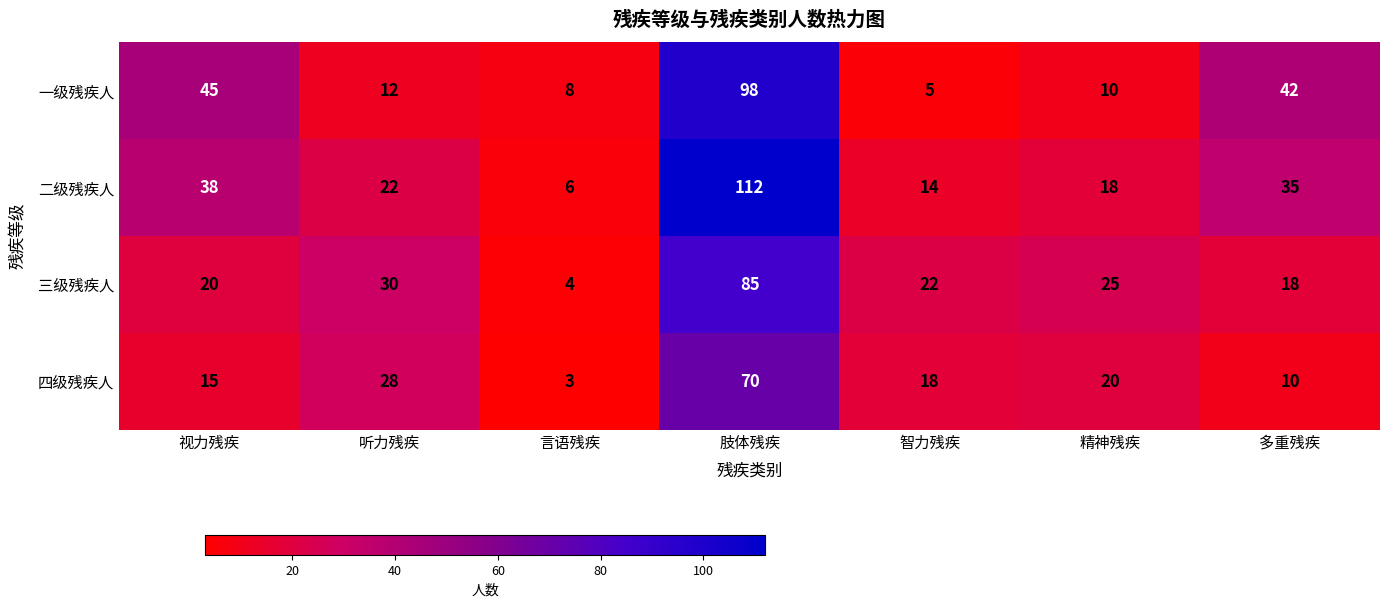

Reading right to left, extract all data points from this chart.

一级残疾人: 多重残疾=42	精神残疾=10	智力残疾=5	肢体残疾=98	言语残疾=8	听力残疾=12	视力残疾=45
二级残疾人: 多重残疾=35	精神残疾=18	智力残疾=14	肢体残疾=112	言语残疾=6	听力残疾=22	视力残疾=38
三级残疾人: 多重残疾=18	精神残疾=25	智力残疾=22	肢体残疾=85	言语残疾=4	听力残疾=30	视力残疾=20
四级残疾人: 多重残疾=10	精神残疾=20	智力残疾=18	肢体残疾=70	言语残疾=3	听力残疾=28	视力残疾=15